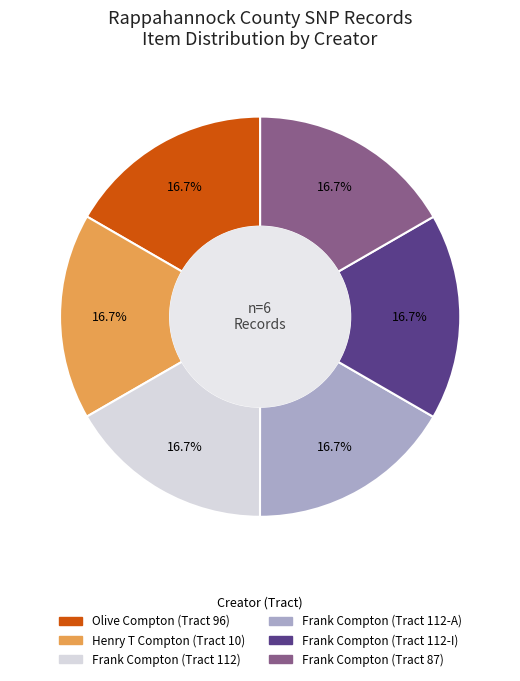

Combined, what portion of the pie is Frank Compton (Tract 112-I) and Olive Compton (Tract 96)?

33.3%